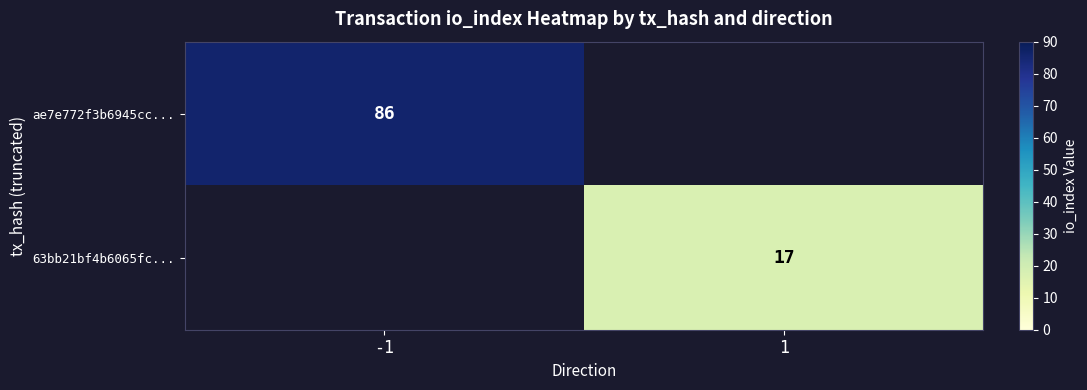

Is the value of ae7e772f3b6945cc... at -1 greater than the value of 63bb21bf4b6065fc... at 1?

Yes